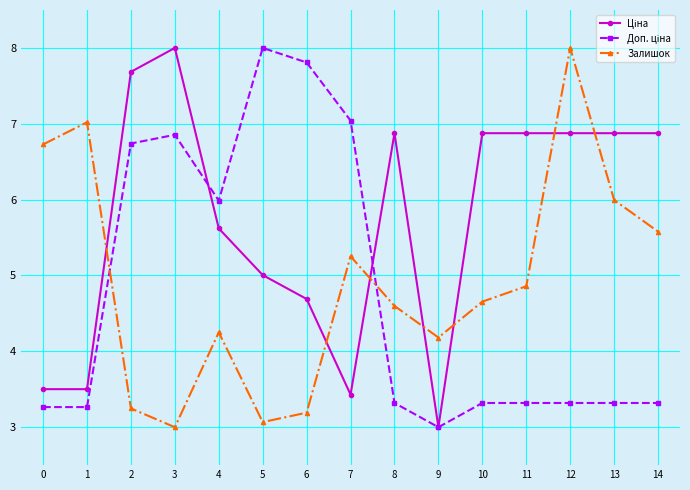

How many data points in Залишок are less than 4?

4